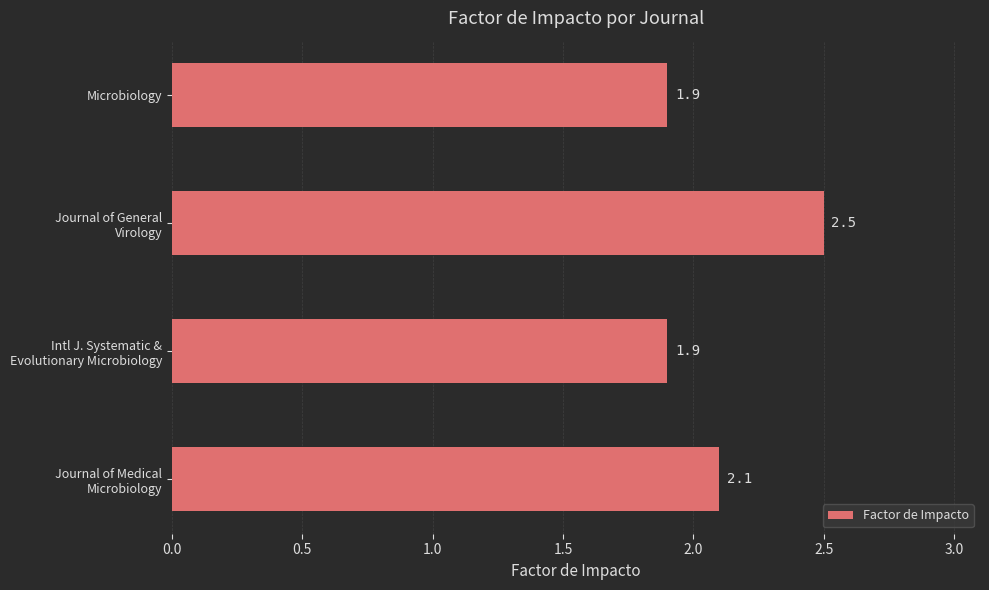

What is the greatest value displayed?

2.5